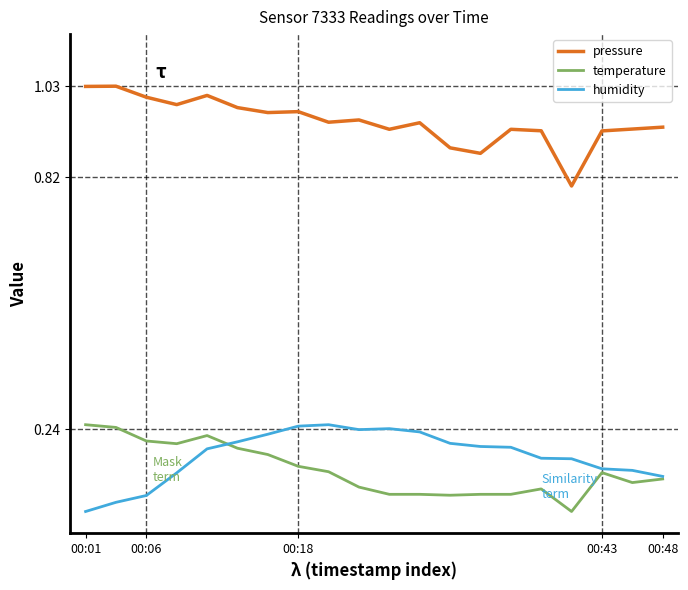

Count the temperature values in the range 0 to 1.

20